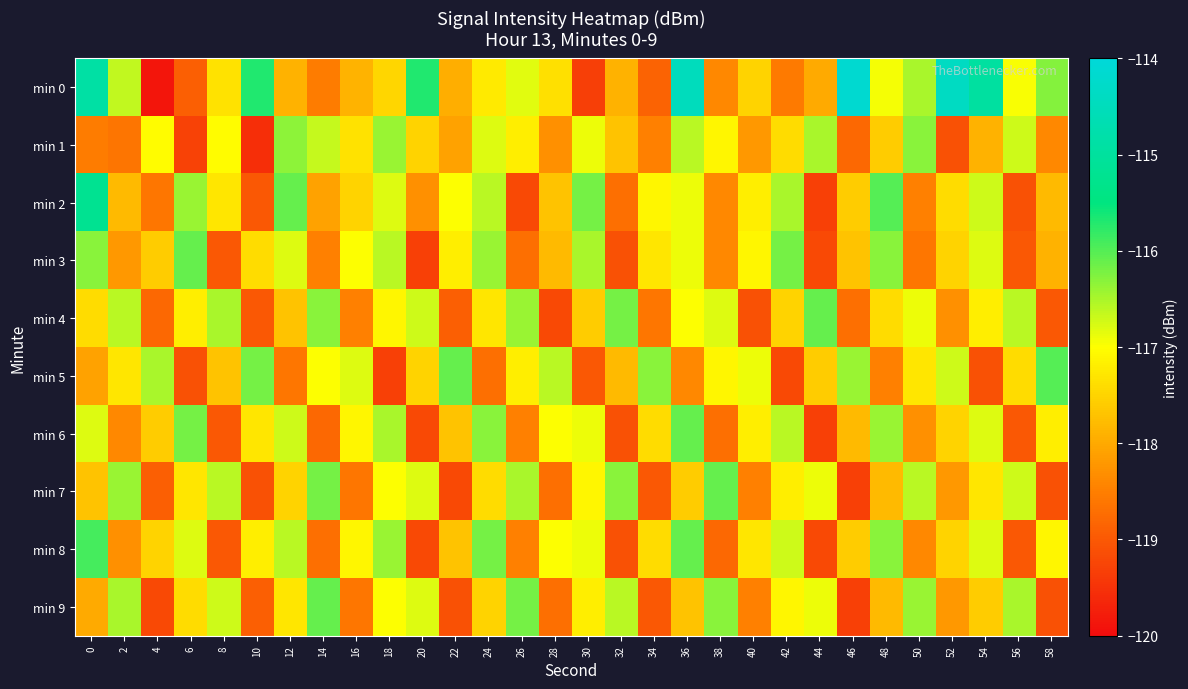

At which category is the sum across all series the highest?

36